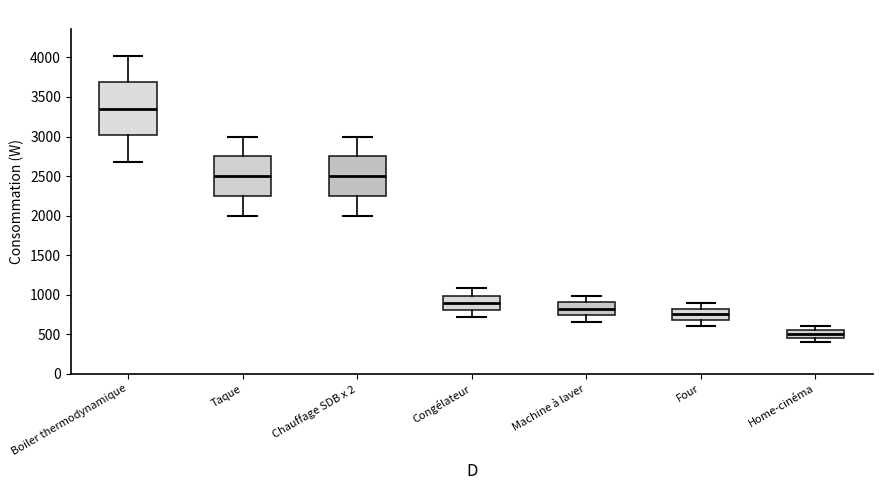

Reading left to right, transcribe this box plot: for each box, give where its median line is, the range the box spans, and where its two whiskers end, as read against the y-axis. The values are not printed on the chart, so give them approximately, as read against the axis.

Boiler thermodynamique: median 3350, box 3000 to 3700, whiskers 2700 to 4000
Taque: median 2500, box 2250 to 2750, whiskers 2000 to 3000
Chauffage SDB x 2: median 2500, box 2250 to 2750, whiskers 2000 to 3000
Congélateur: median 900, box 800 to 1000, whiskers 700 to 1100
Machine à laver: median 850, box 750 to 900, whiskers 650 to 1000
Four: median 750, box 700 to 850, whiskers 600 to 900
Home-cinéma: median 500, box 450 to 550, whiskers 400 to 600